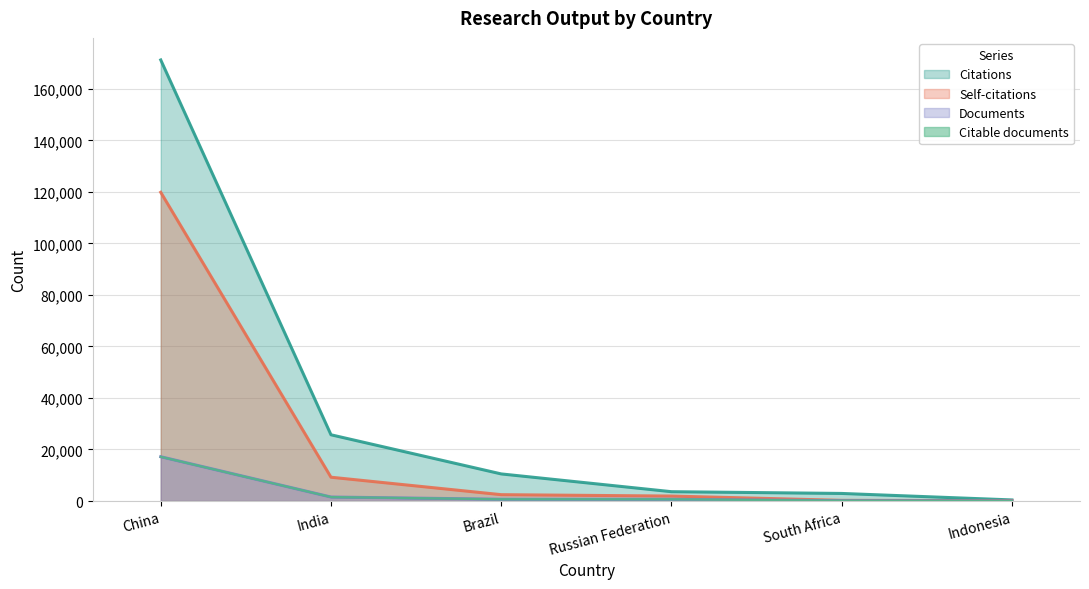

What is the label of the 3rd point from the right?

Russian Federation